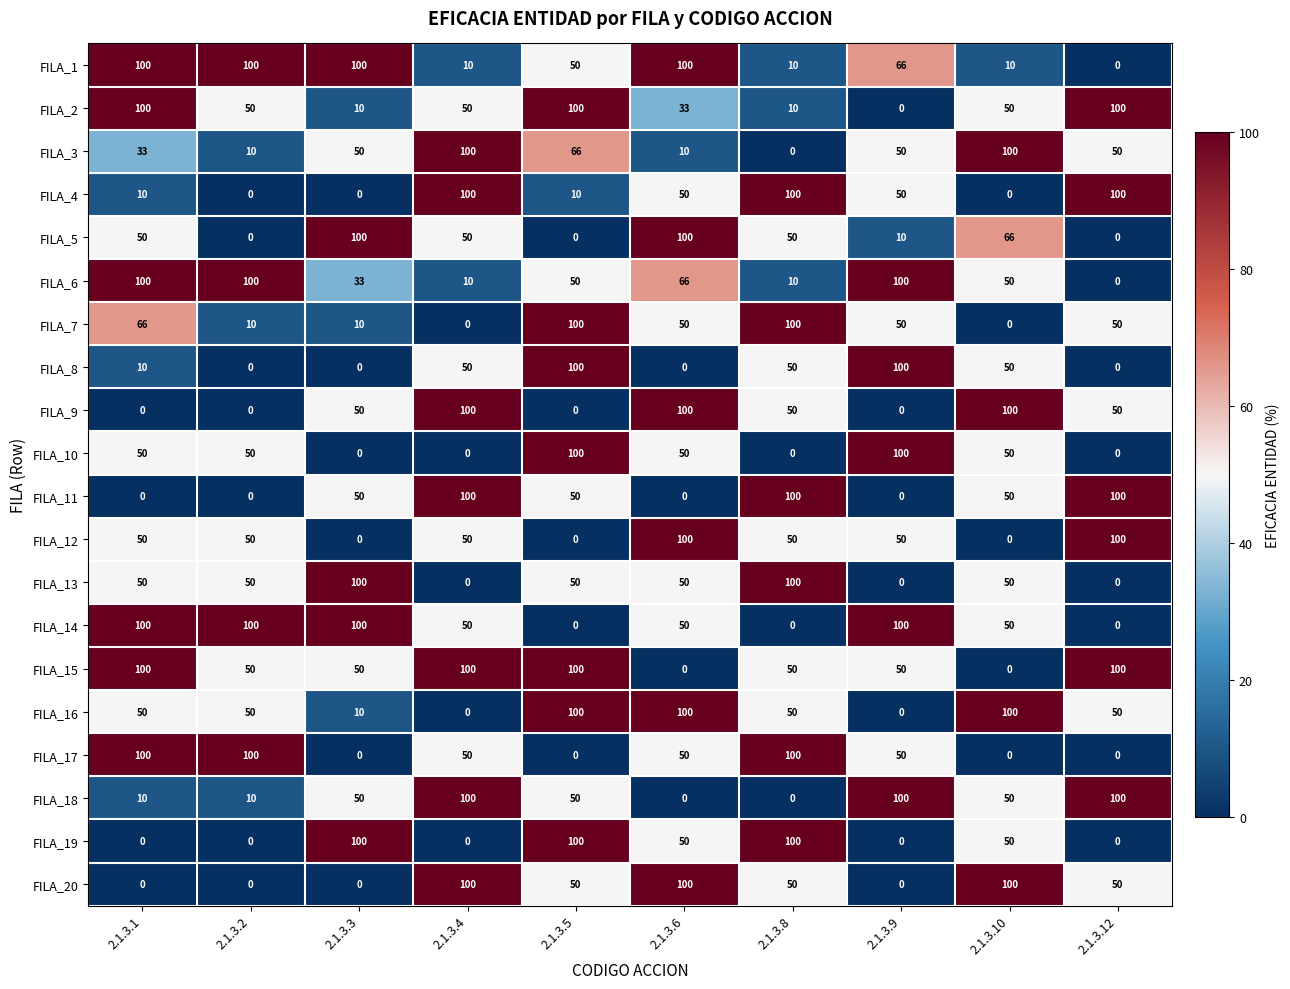

What is the average value of the FILA_19 series?

40